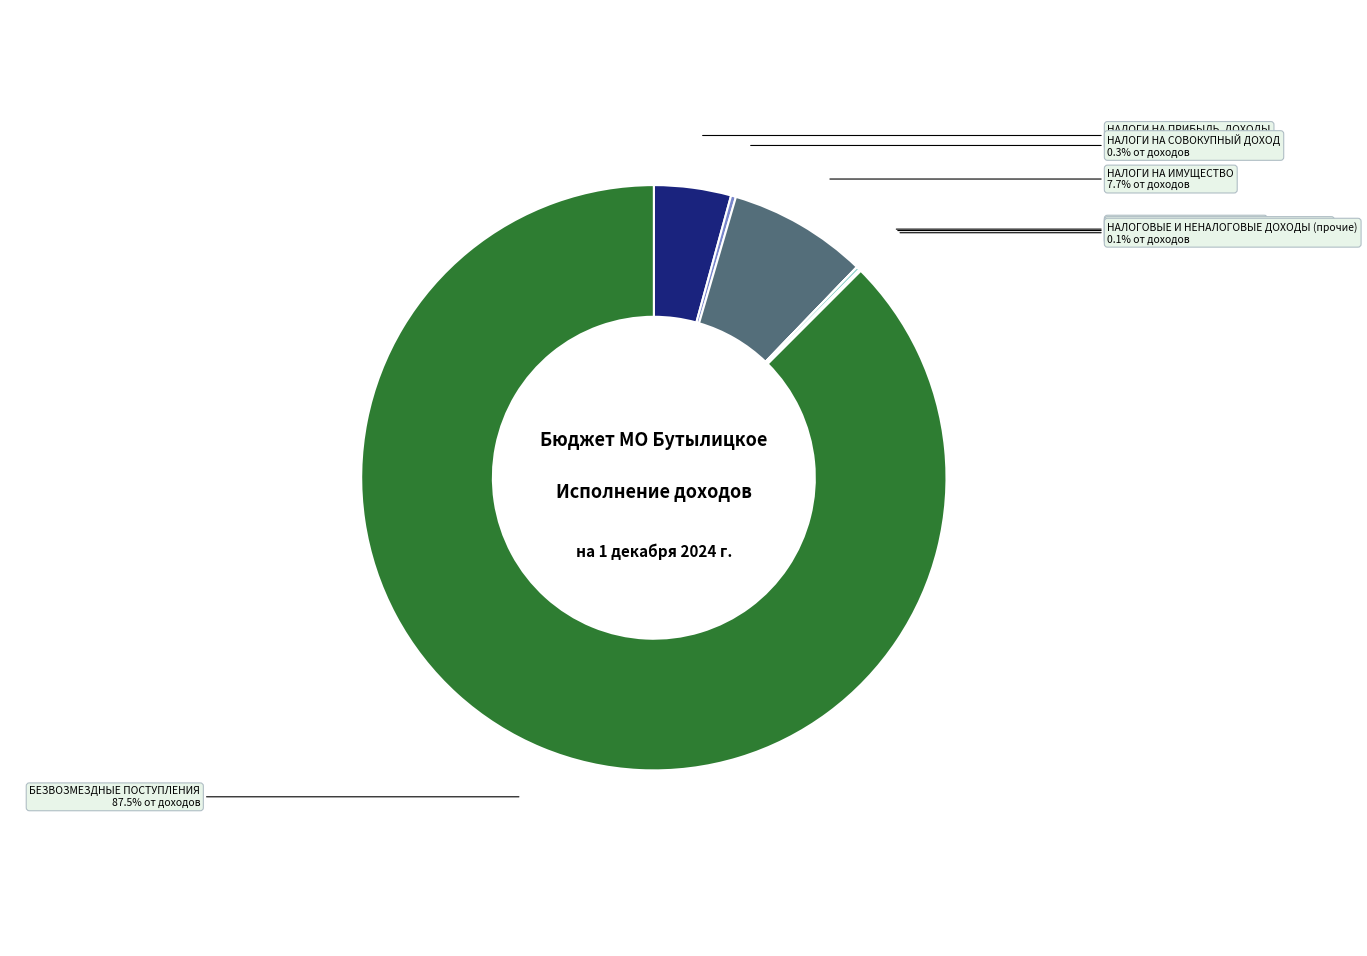

Does БЕЗВОЗМЕЗДНЫЕ ПОСТУПЛЕНИЯ account for over 50% of the chart?

Yes